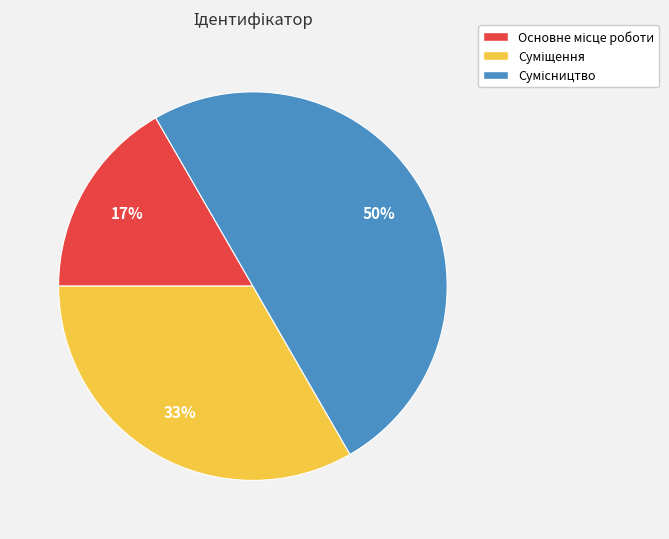

To the nearest percent, what is the difference between the largest and smallest slice percentages?

33%